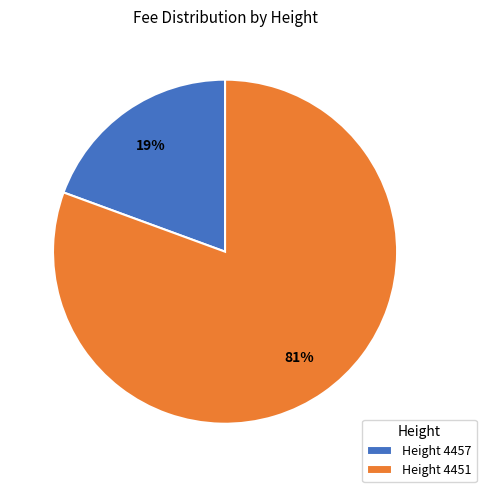

Combined, do Height 4451 and Height 4457 account for over 50%?

Yes